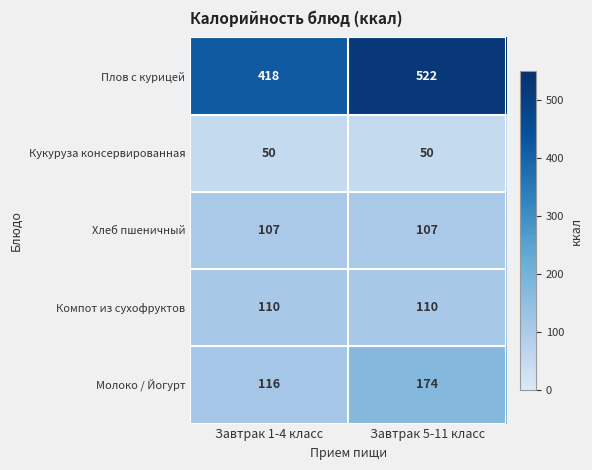

True or false: Хлеб пшеничный has a value of 107 at Завтрак 1-4 класс.

True